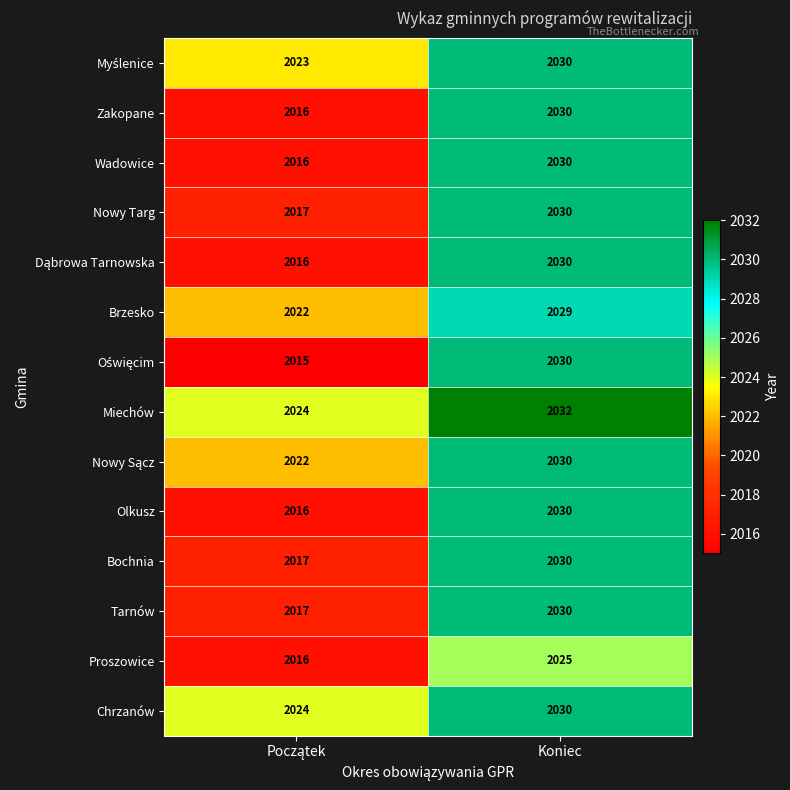

Is it true that Chrzanów equals 2030 at Koniec?

True